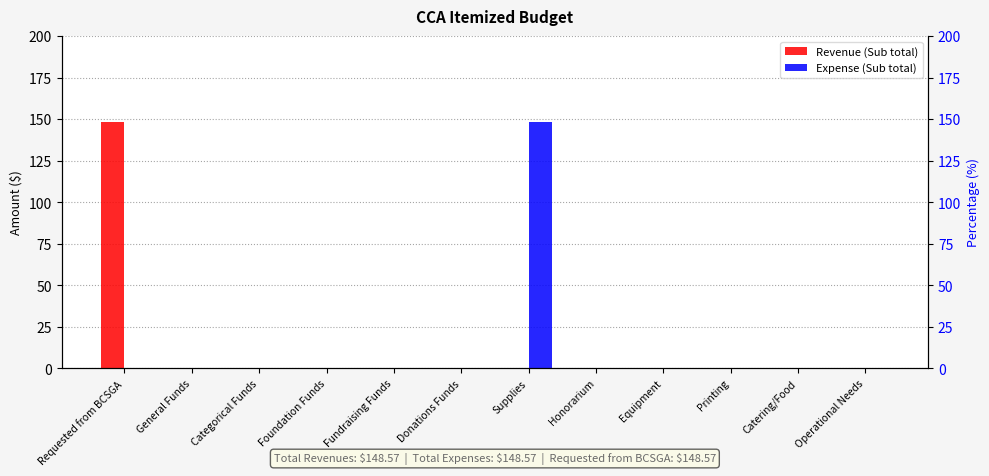

Which series has the largest total across all categories?

Revenue (Sub total)